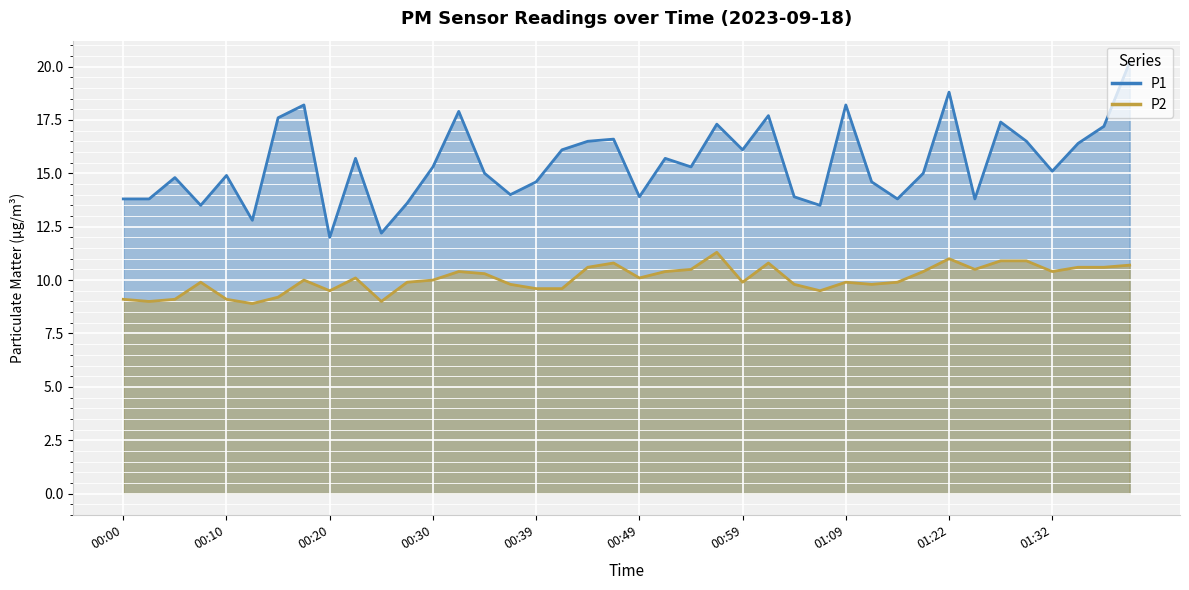

Which label corresponds to the largest value in the chart?

01:39